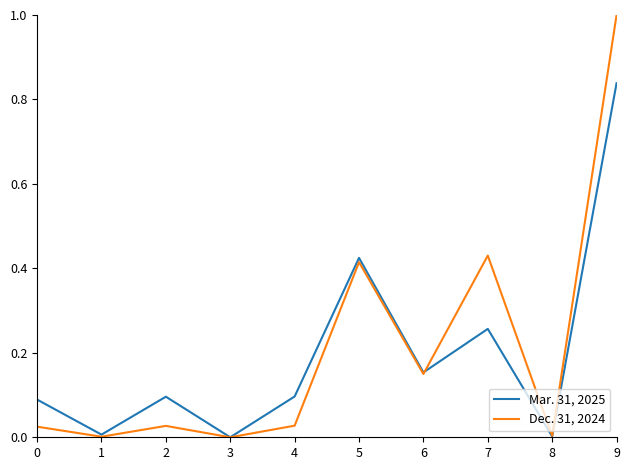

Rank the series by their average value, from highest to lowest.

Dec. 31, 2024, Mar. 31, 2025